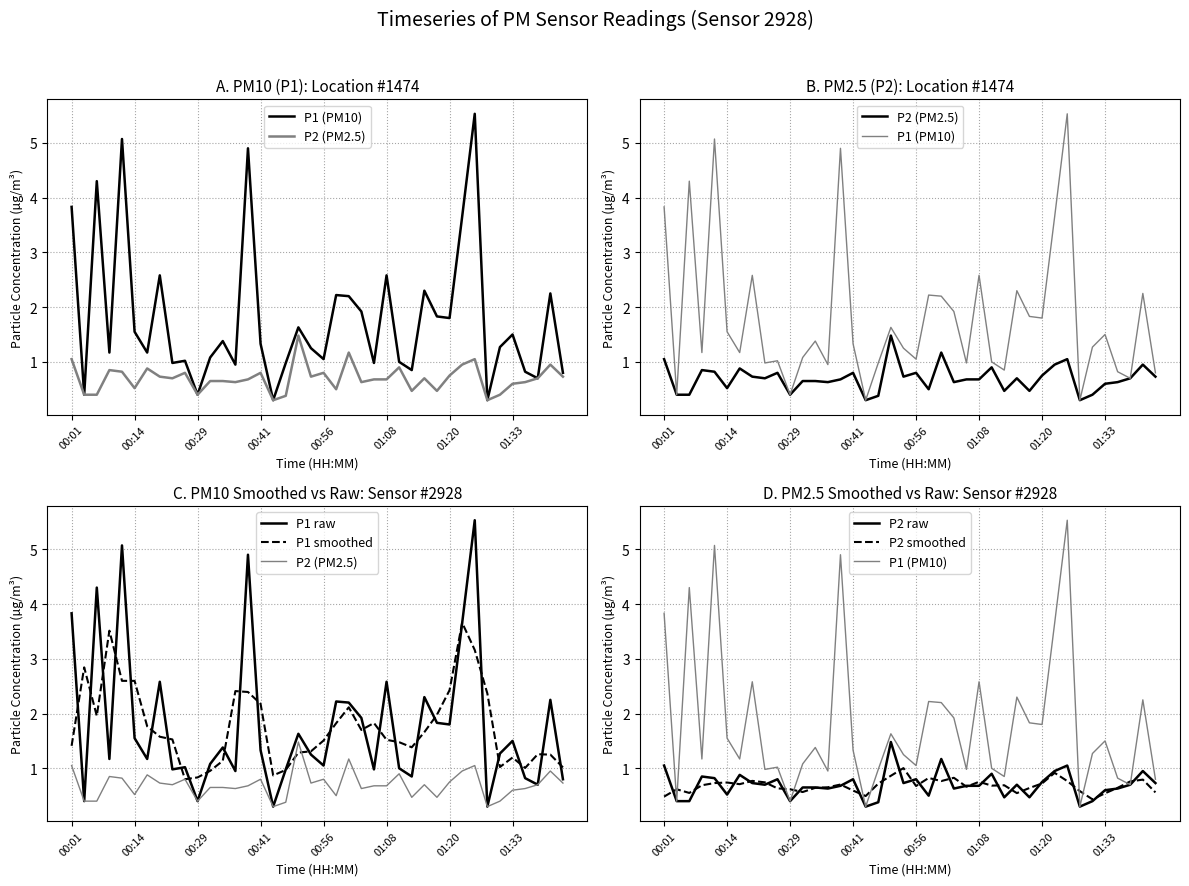

Reading left to right, list all the values displayed in this chart.

P1 (PM10): 3.8	0.4	4.3	1.2	5.1	1.6	1.2	2.6	1.0	1.0	0.4	1.1	1.4	0.9	4.9	1.3	0.3	1.0	1.6	1.2	1.1	2.2	2.2	1.9	1.0	2.6	1.0	0.8	2.3	1.8	1.8	3.6	5.5	0.3	1.3	1.5	0.8	0.7	2.2	0.8
P2 (PM2.5): 1.1	0.4	0.4	0.8	0.8	0.5	0.9	0.7	0.7	0.8	0.4	0.7	0.7	0.6	0.7	0.8	0.3	0.4	1.5	0.7	0.8	0.5	1.2	0.6	0.7	0.7	0.9	0.5	0.7	0.5	0.8	0.9	1.1	0.3	0.4	0.6	0.6	0.7	0.9	0.7
P1 raw: 3.8	0.4	4.3	1.2	5.1	1.6	1.2	2.6	1.0	1.0	0.4	1.1	1.4	0.9	4.9	1.3	0.3	1.0	1.6	1.2	1.1	2.2	2.2	1.9	1.0	2.6	1.0	0.8	2.3	1.8	1.8	3.6	5.5	0.3	1.3	1.5	0.8	0.7	2.2	0.8
P1 smoothed: 1.4	2.8	2.0	3.5	2.6	2.6	1.8	1.6	1.5	0.8	0.8	1.0	1.1	2.4	2.4	2.2	0.9	1.0	1.3	1.3	1.5	1.8	2.1	1.7	1.8	1.5	1.5	1.4	1.7	2.0	2.4	3.7	3.2	2.4	1.0	1.2	1.0	1.3	1.2	1.0
P2 raw: 1.1	0.4	0.4	0.8	0.8	0.5	0.9	0.7	0.7	0.8	0.4	0.7	0.7	0.6	0.7	0.8	0.3	0.4	1.5	0.7	0.8	0.5	1.2	0.6	0.7	0.7	0.9	0.5	0.7	0.5	0.8	0.9	1.1	0.3	0.4	0.6	0.6	0.7	0.9	0.7
P2 smoothed: 0.5	0.6	0.6	0.7	0.7	0.7	0.7	0.8	0.7	0.6	0.6	0.6	0.6	0.7	0.7	0.6	0.5	0.7	0.9	1.0	0.7	0.8	0.8	0.8	0.7	0.8	0.7	0.7	0.5	0.6	0.7	0.9	0.8	0.6	0.4	0.5	0.6	0.8	0.8	0.6